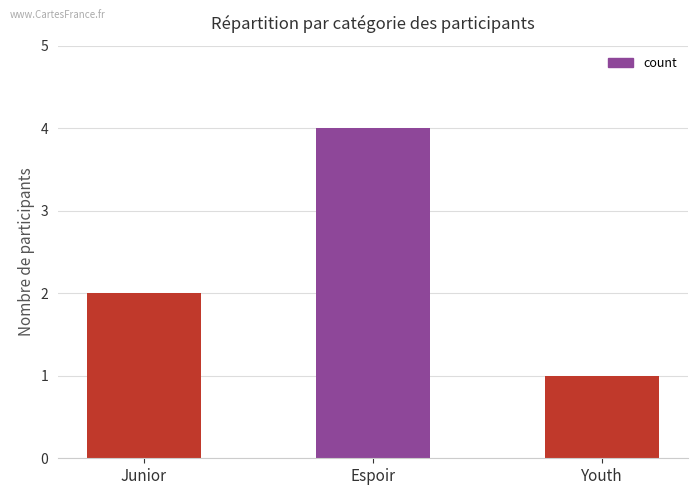

Rank the categories by value from highest to lowest.

Espoir, Junior, Youth